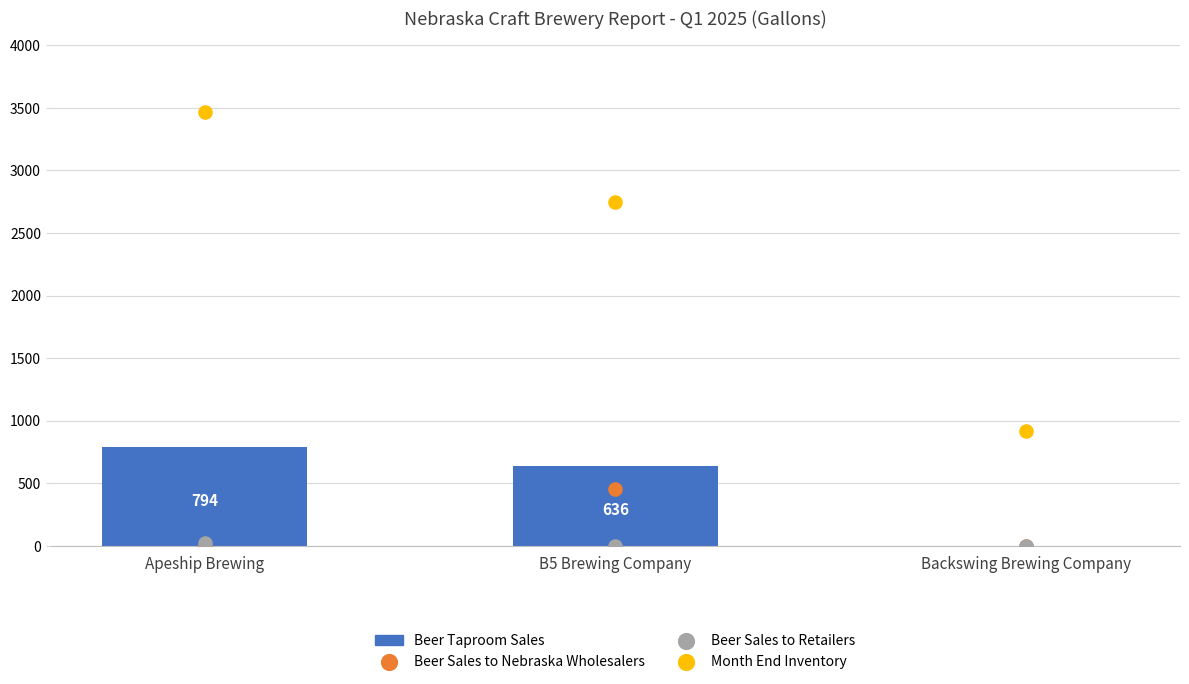

Is the value of Beer Taproom Sales at Apeship Brewing greater than the value of Month End Inventory at Apeship Brewing?

No